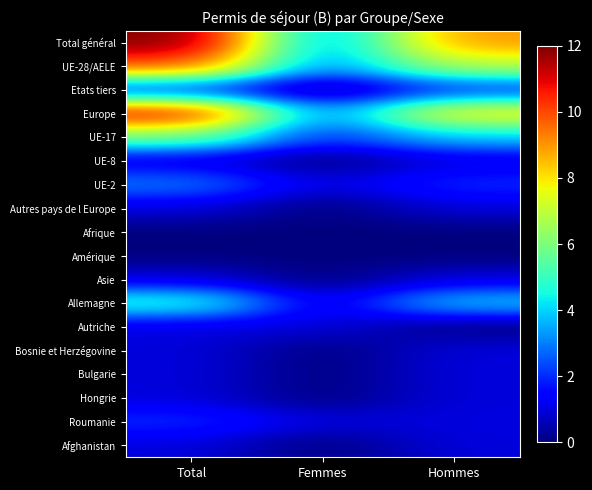

Which series has the widest spread of values?

Total général